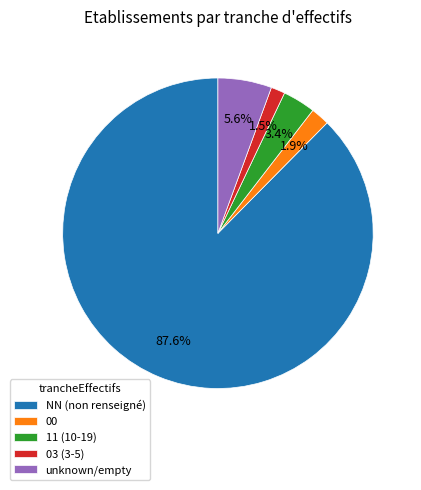

What is the majority slice?

NN (non renseigné)